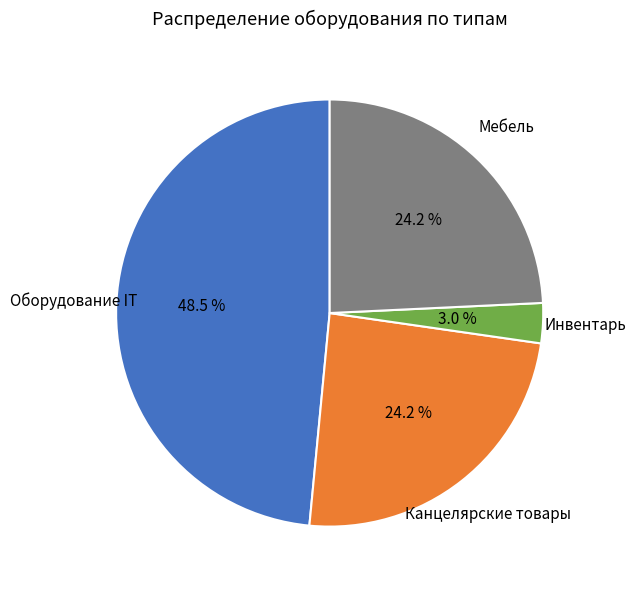

Is there a majority slice in this chart?

No